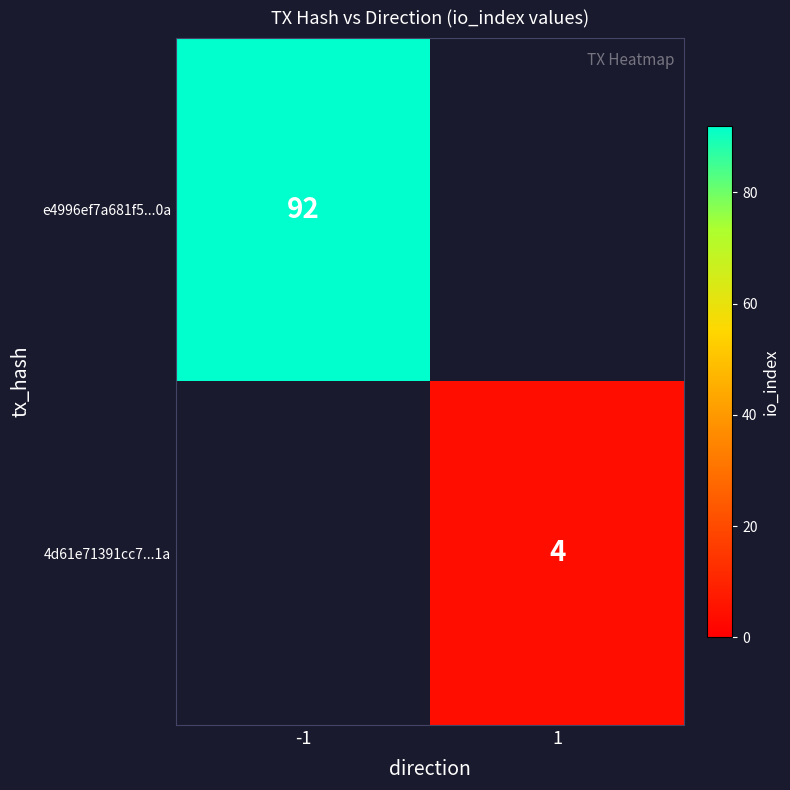

Is the value of 4d61e71391cc7...1a at 1 greater than the value of e4996ef7a681f5...0a at -1?

No